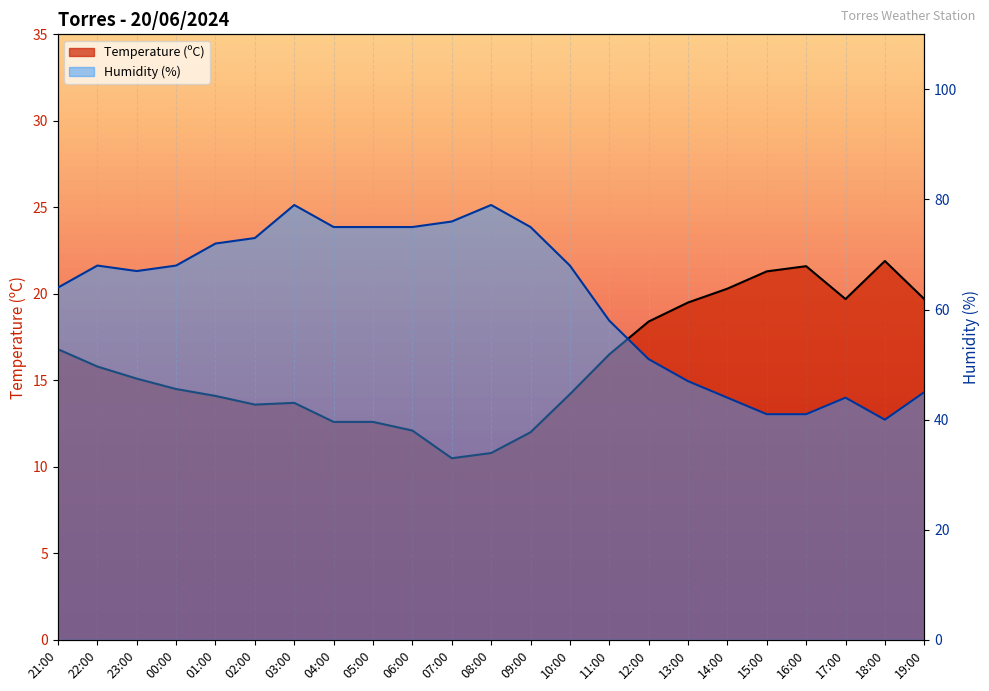

At which category is the sum across all series the highest?

03:00